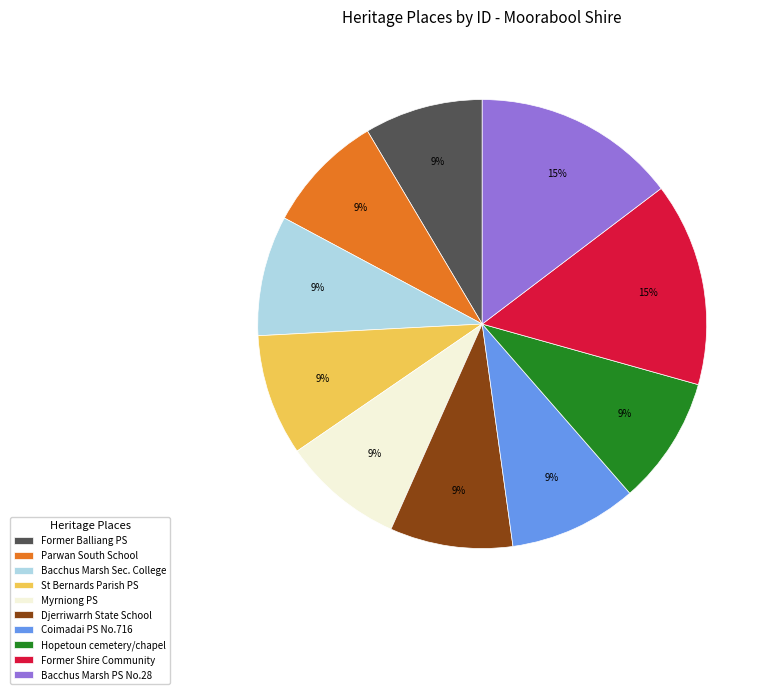

Approximately how many times larger is the value at Bacchus Marsh Sec. College compared to Myrniong PS?

1.0